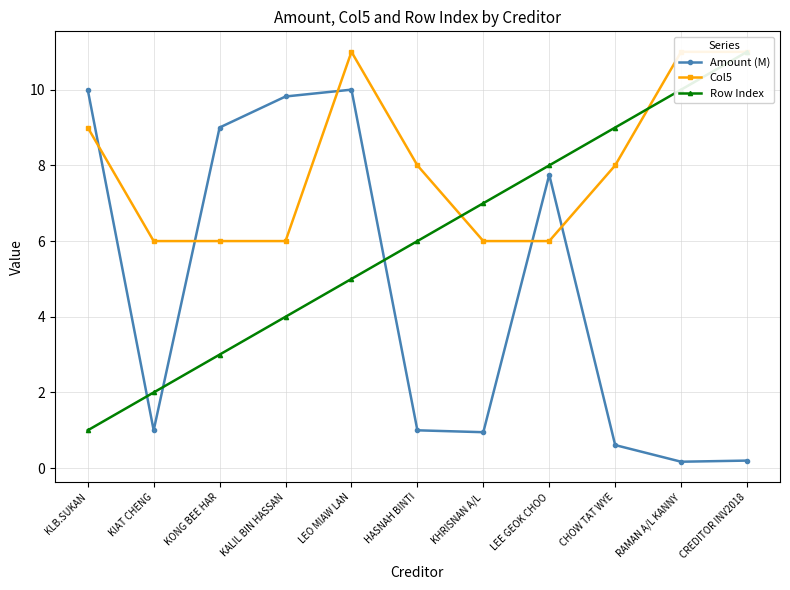

List the series in order of their overall mean, lowest first.

Amount (M), Row Index, Col5